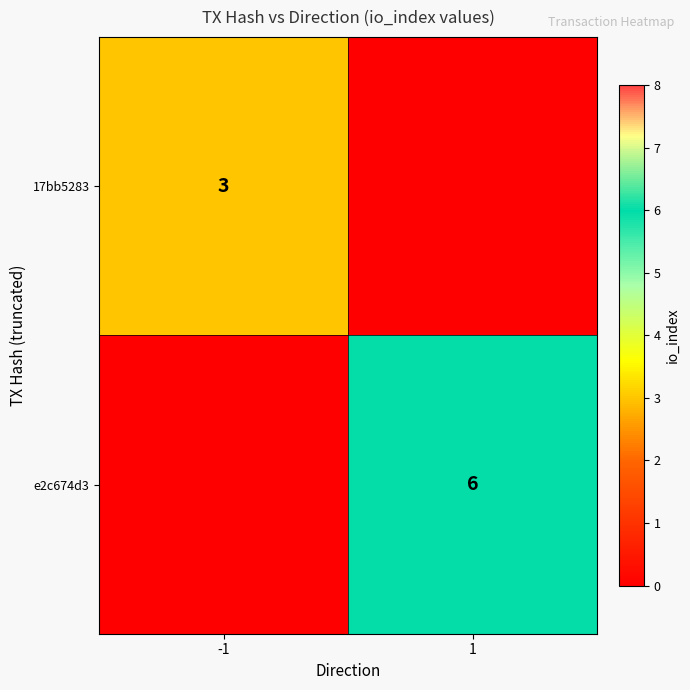

The value of 17bb5283 at -1 is 3. True or false?

True